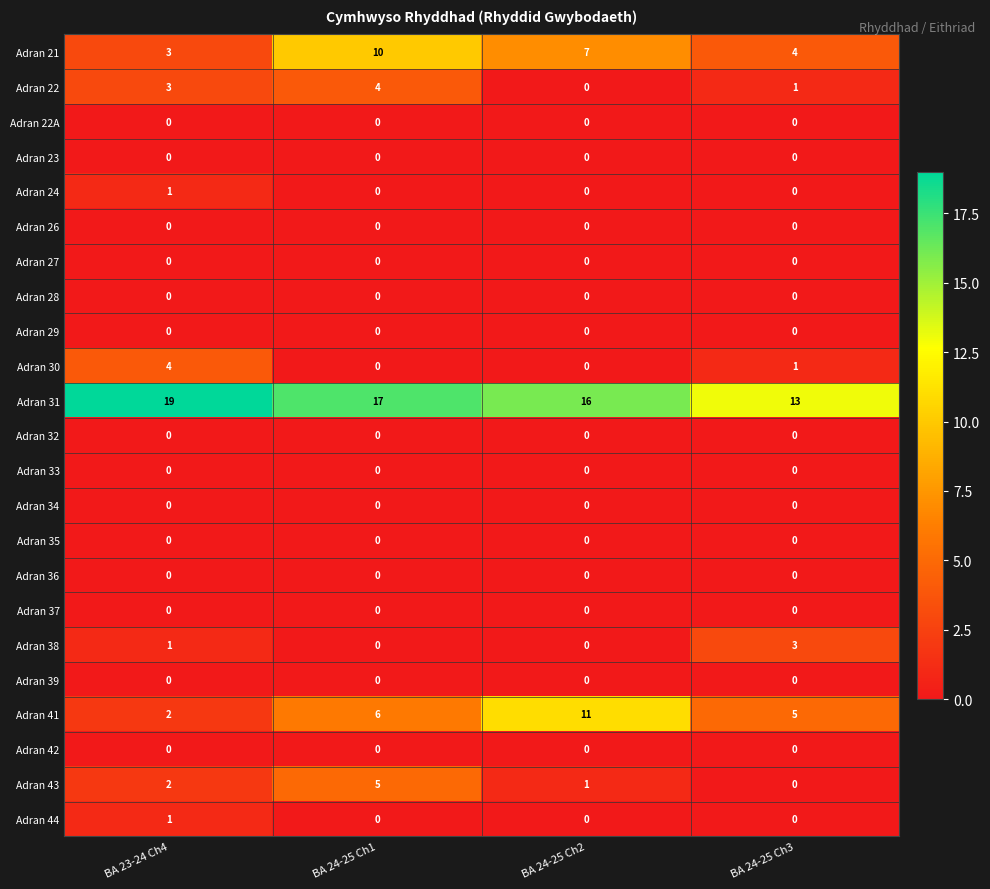

The Adran 21 series shows 3 at BA 23-24 Ch4. True or false?

True